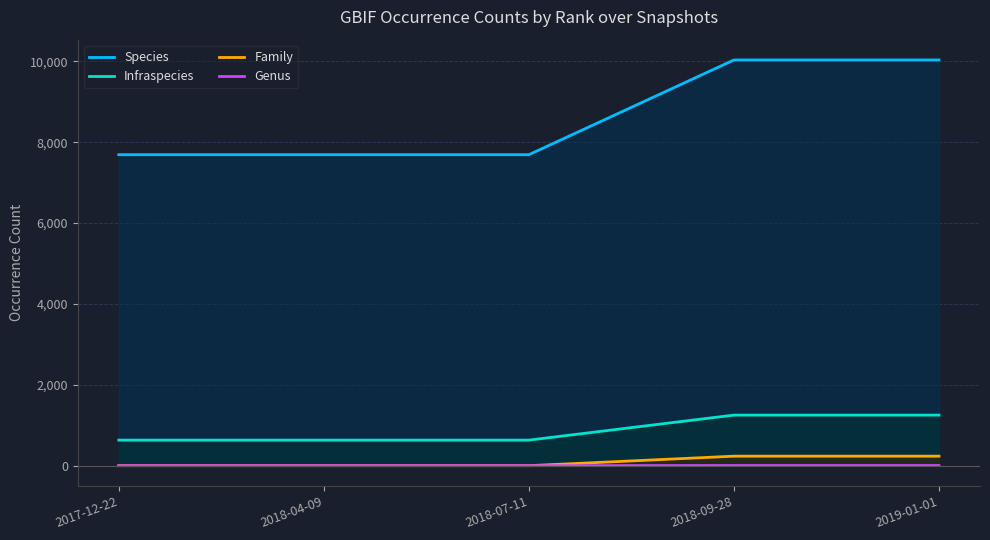

How many distinct data groups are displayed?

4